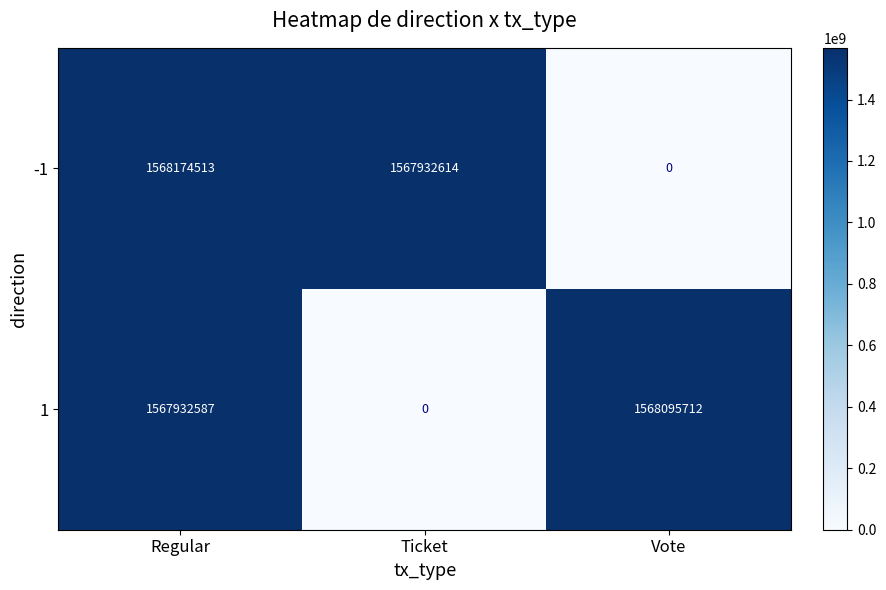

Which series has the largest total across all categories?

-1